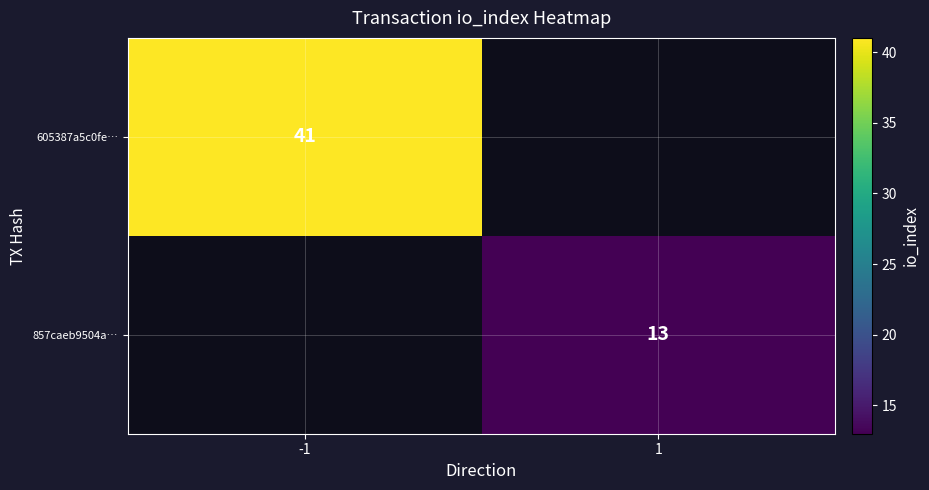

The 857caeb9504a… series shows 20 at 1. True or false?

False